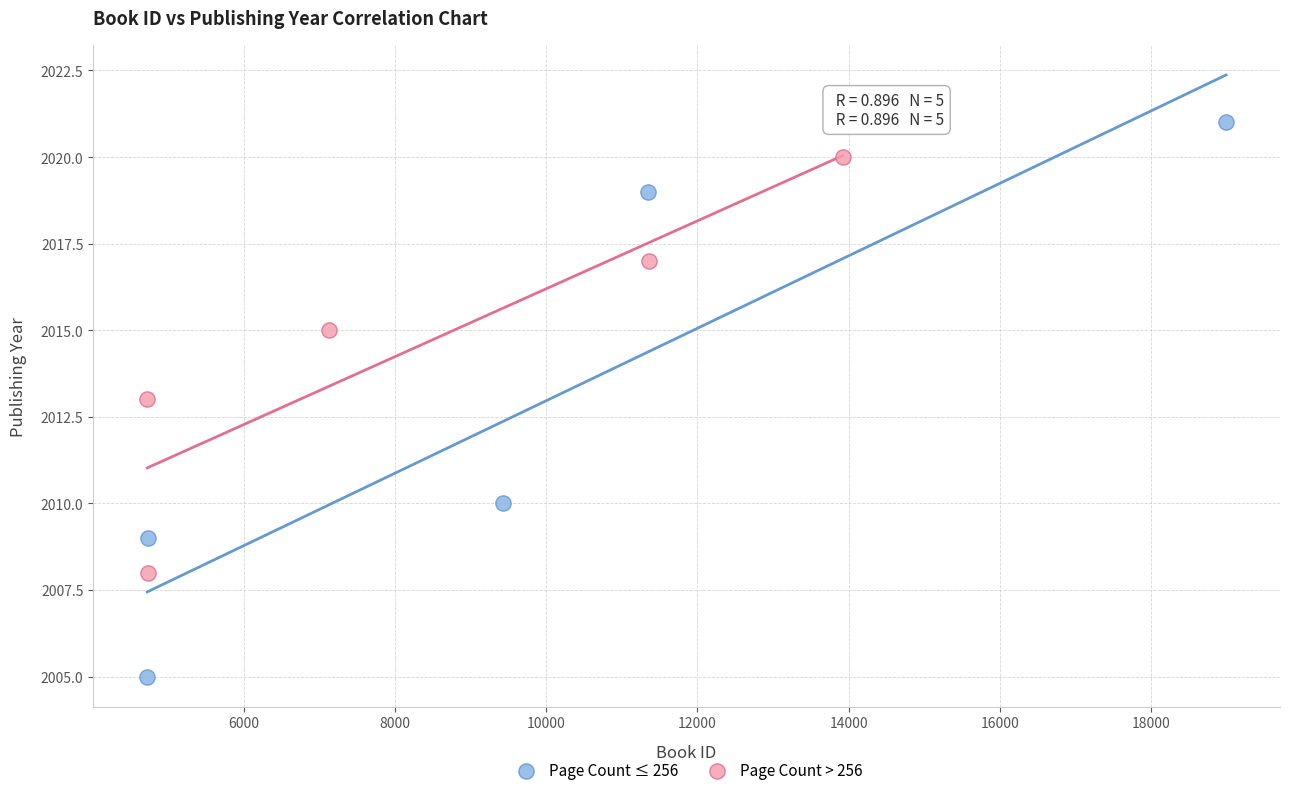

What are all the series names shown in the legend?

Page Count ≤ 256, Page Count > 256